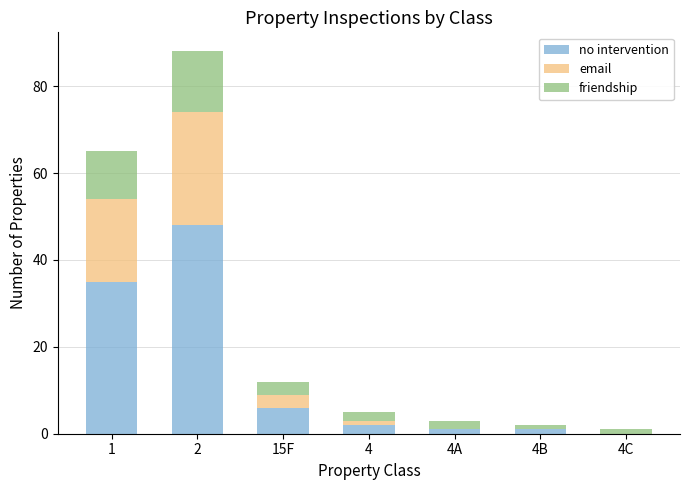

What is the sum of all no intervention values?

93